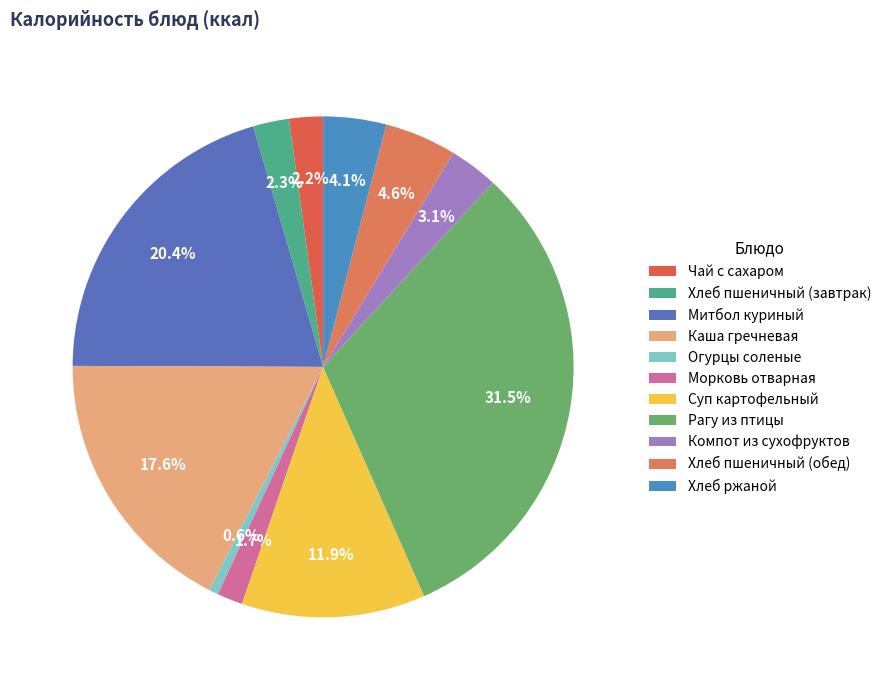

To the nearest percent, what is the difference between the Каша гречневая and Хлеб пшеничный (обед) slice percentages?

13%